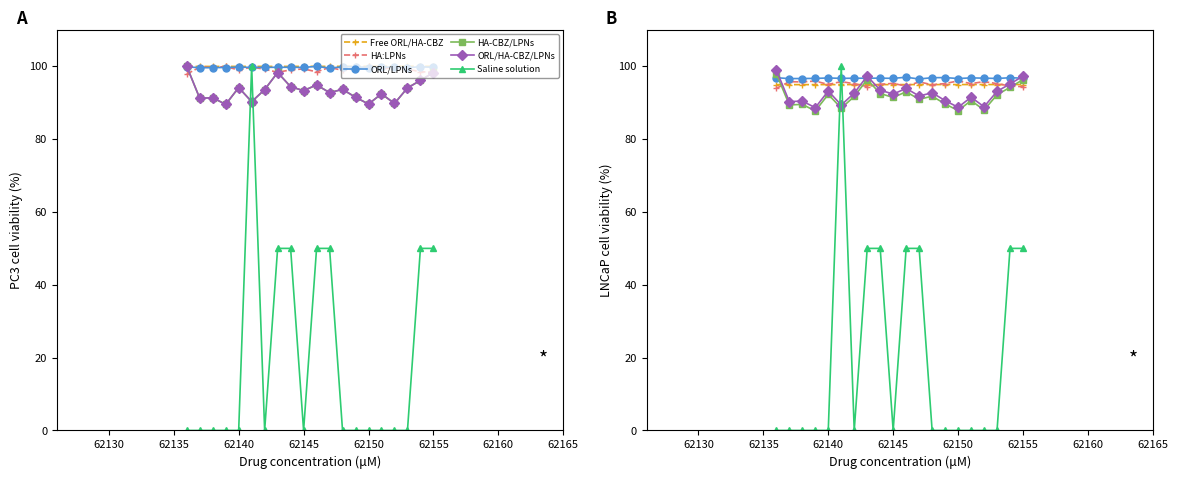

What is the maximum value shown in the chart?

100.0